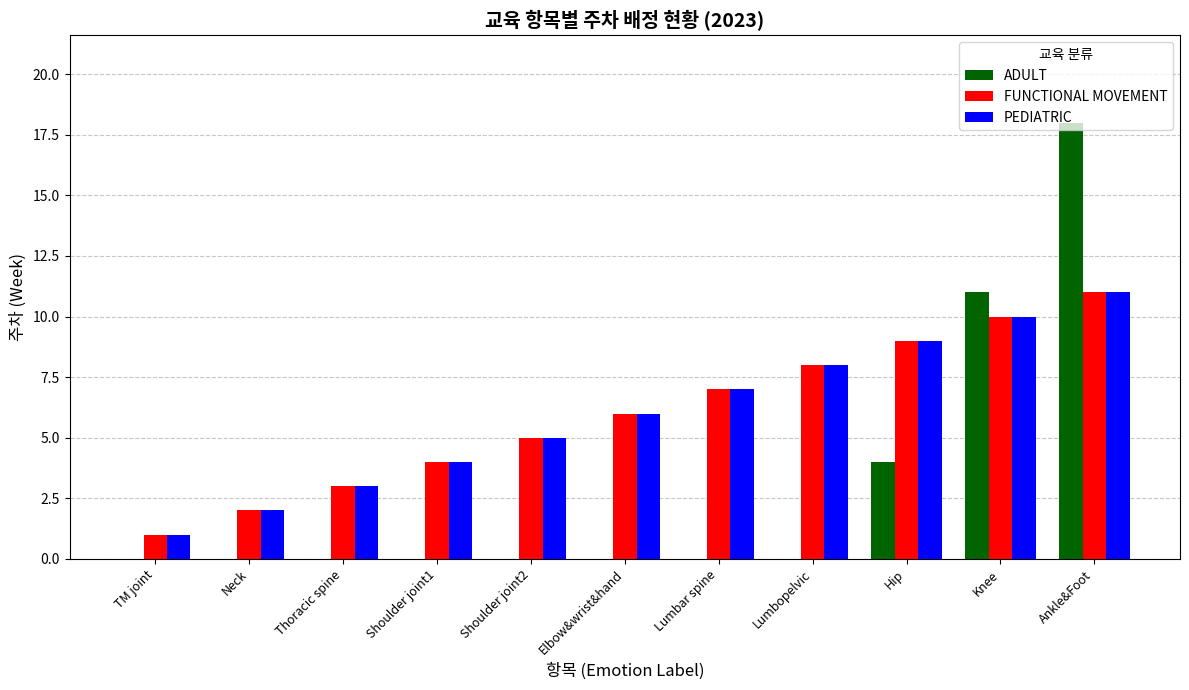

What is the greatest value displayed?

18